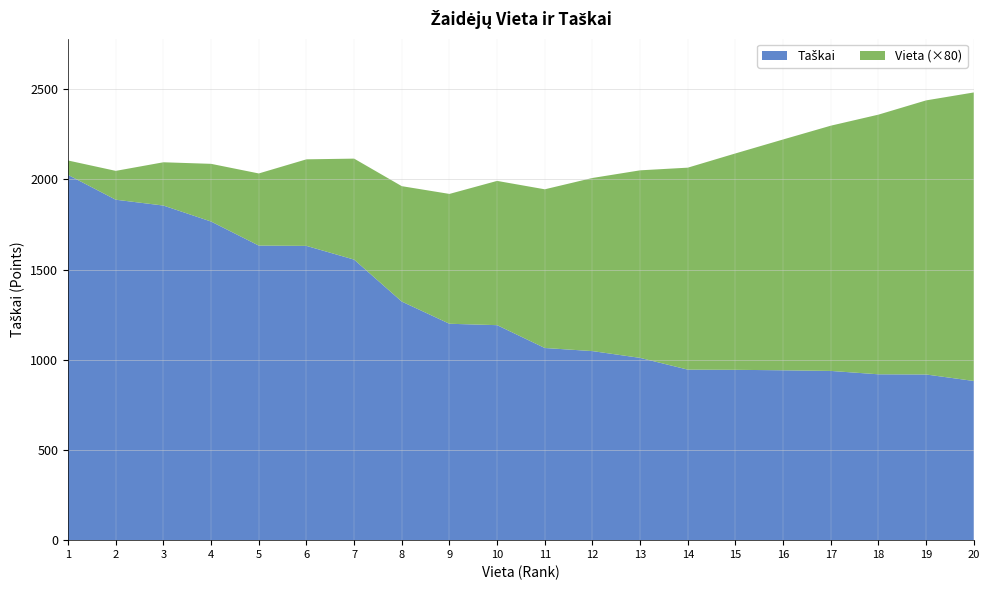

Reading left to right, what are all the values shown in this chart?

Taškai: 1=2025.3	2=1887.8	3=1855.5	4=1766.8	5=1633.5	6=1631.8	7=1555.7	8=1323.0	9=1200.0	10=1192.2	11=1065.6	12=1048.4	13=1010.8	14=945.6	15=944.6	16=942.0	17=938.4	18=919.7	19=918.7	20=882.7
Vieta: 1=1.0	2=2.0	3=3.0	4=4.0	5=5.0	6=6.0	7=7.0	8=8.0	9=9.0	10=10.0	11=11.0	12=12.0	13=13.0	14=14.0	15=15.0	16=16.0	17=17.0	18=18.0	19=19.0	20=20.0